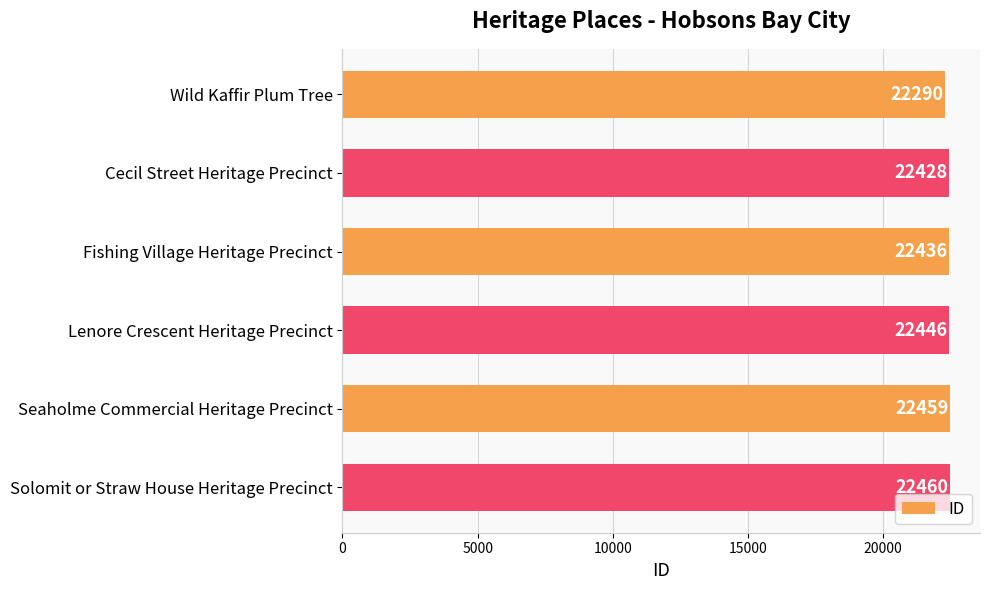

What is the sum of all values?

134519